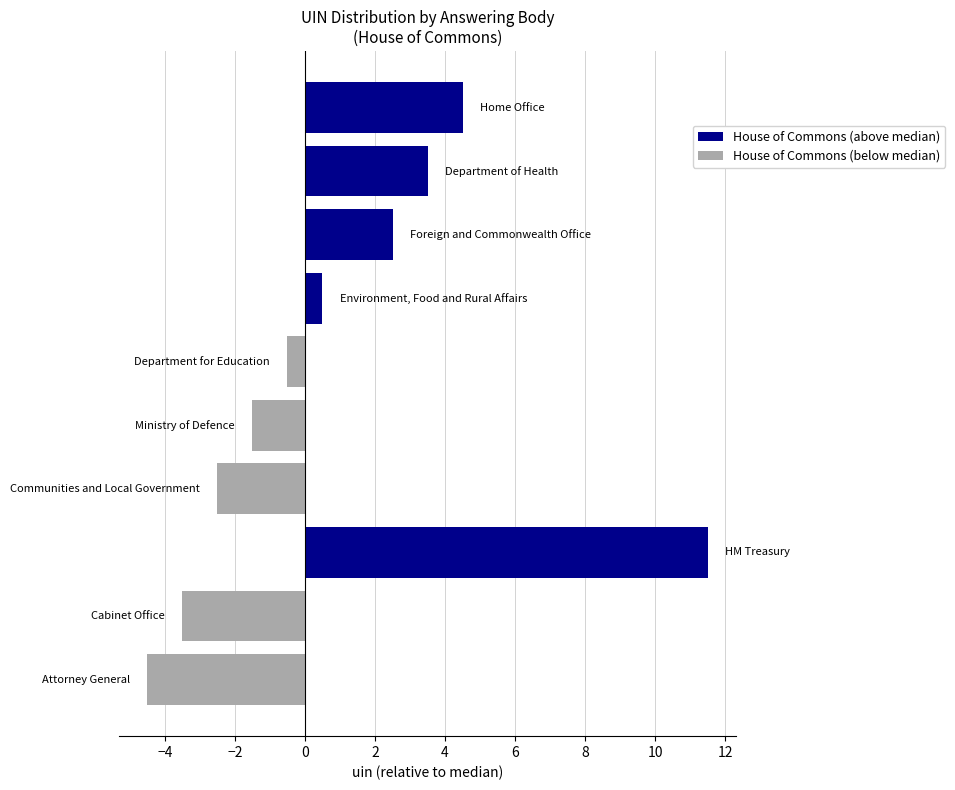

Rank the series by their average value, from lowest to highest.

House of Commons (below median), House of Commons (above median)